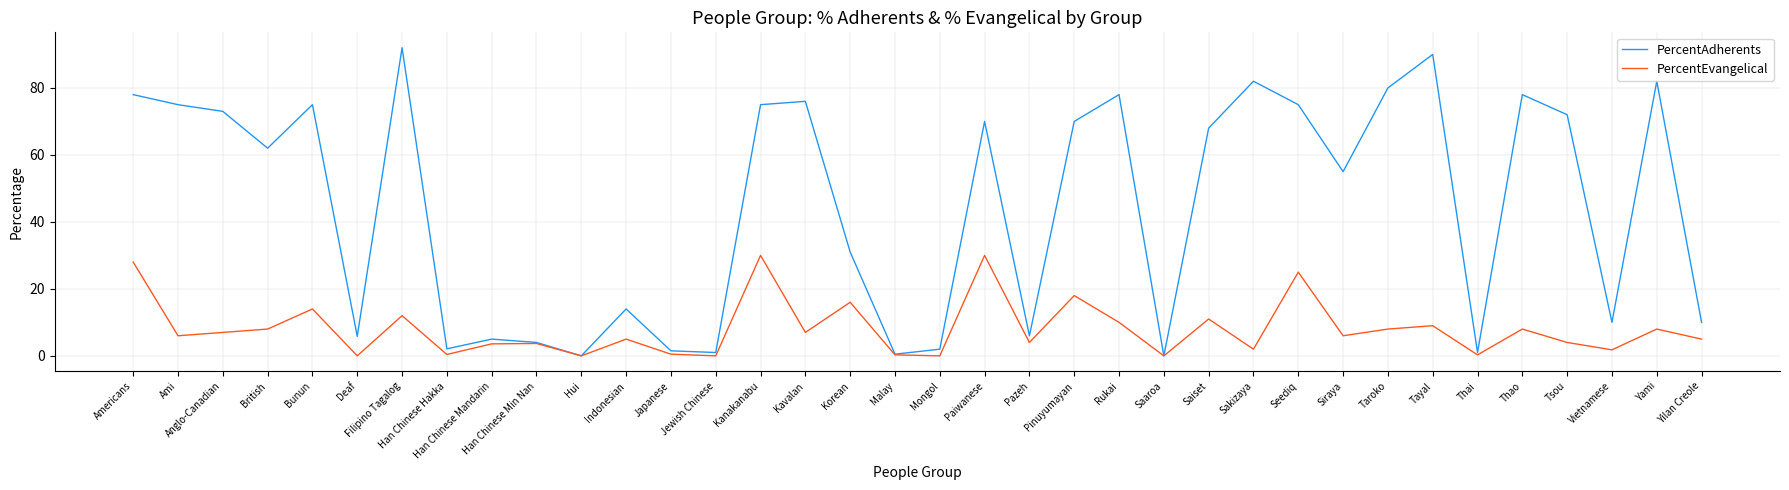

Is the value of PercentEvangelical at Siraya greater than the value of PercentAdherents at British?

No